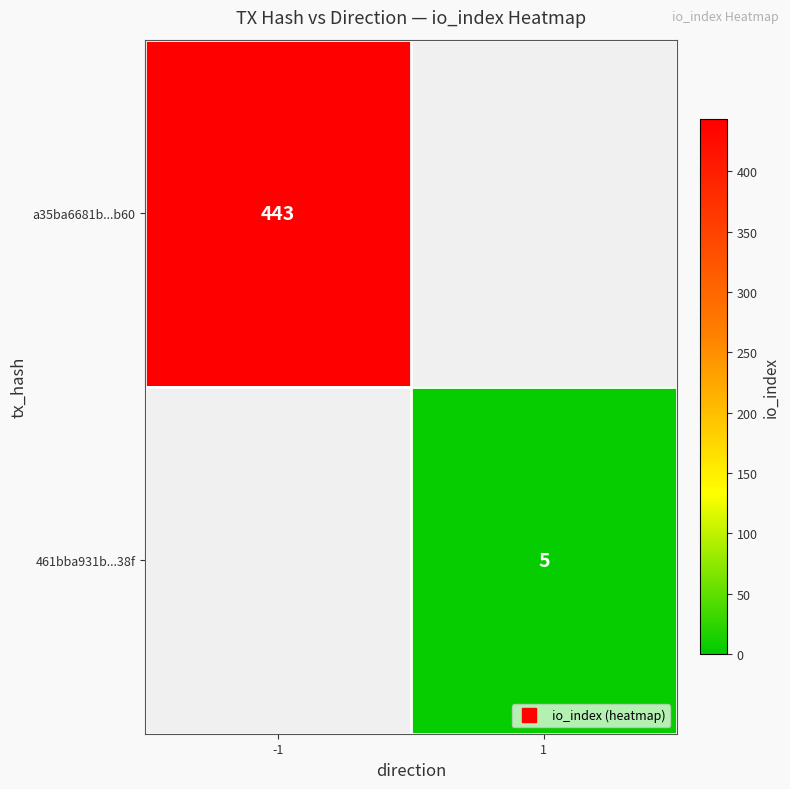

At which label is a35ba6681b...b60 closest to 443?

-1